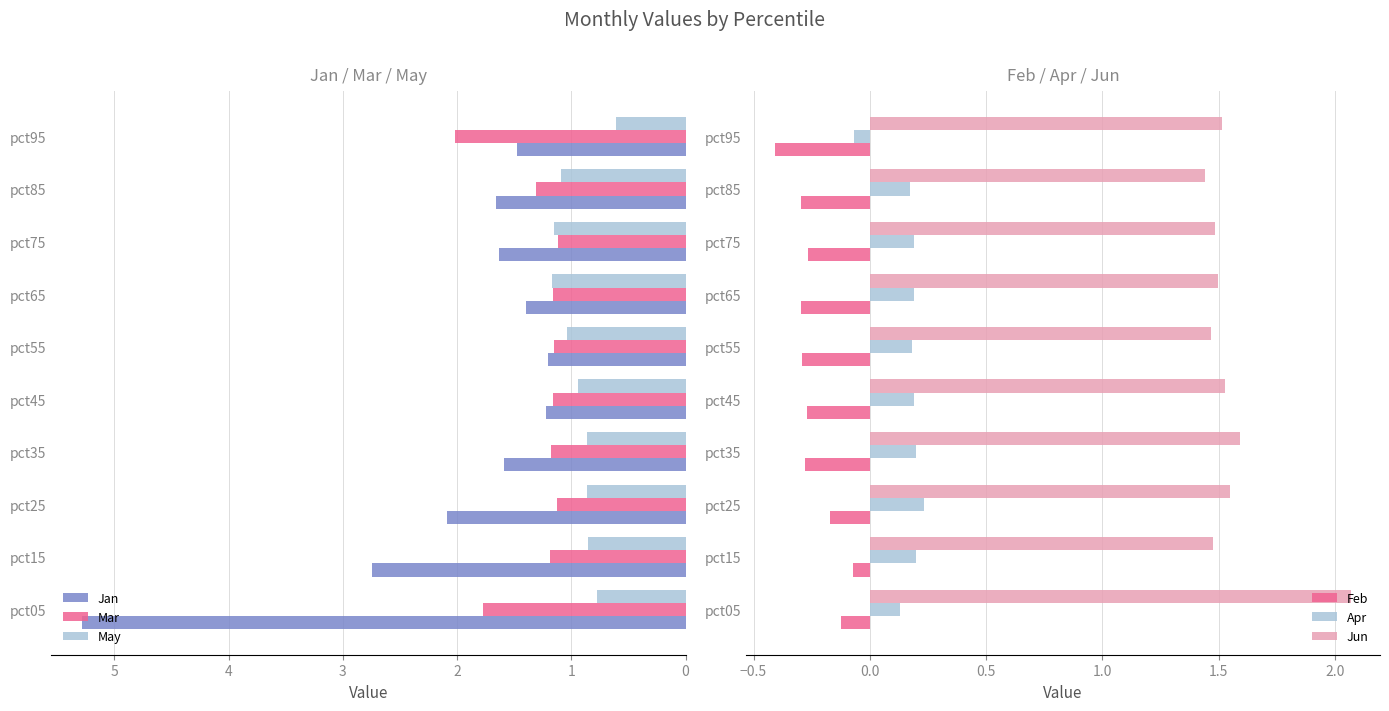

What is the minimum value for May?

0.6